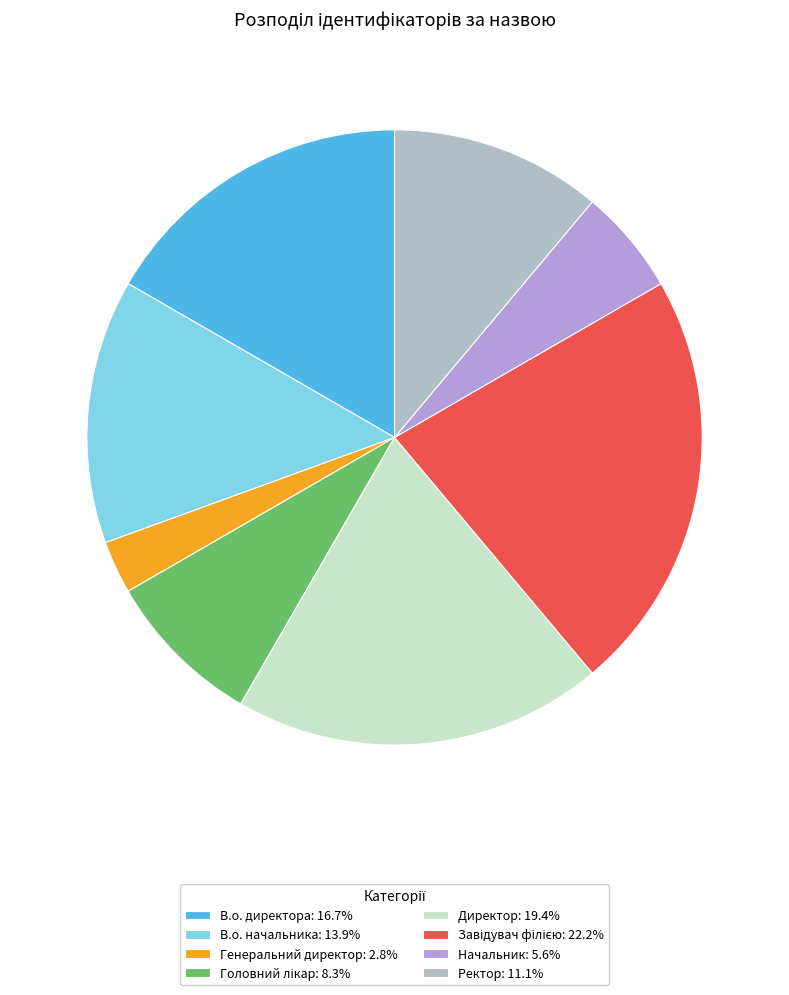

Is the sum of Начальник and Головний лікар greater than half?

No